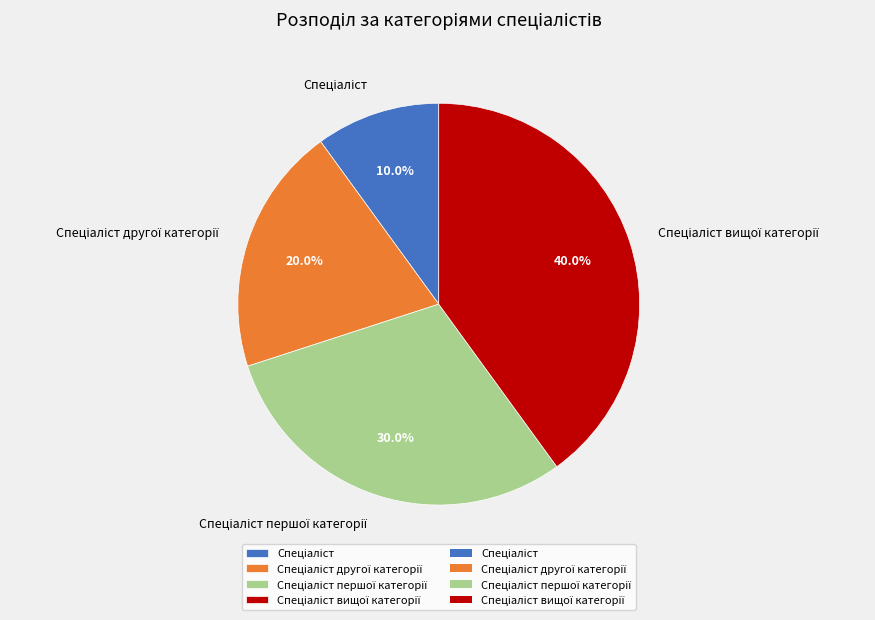

Is there any slice that represents more than half of the pie?

No